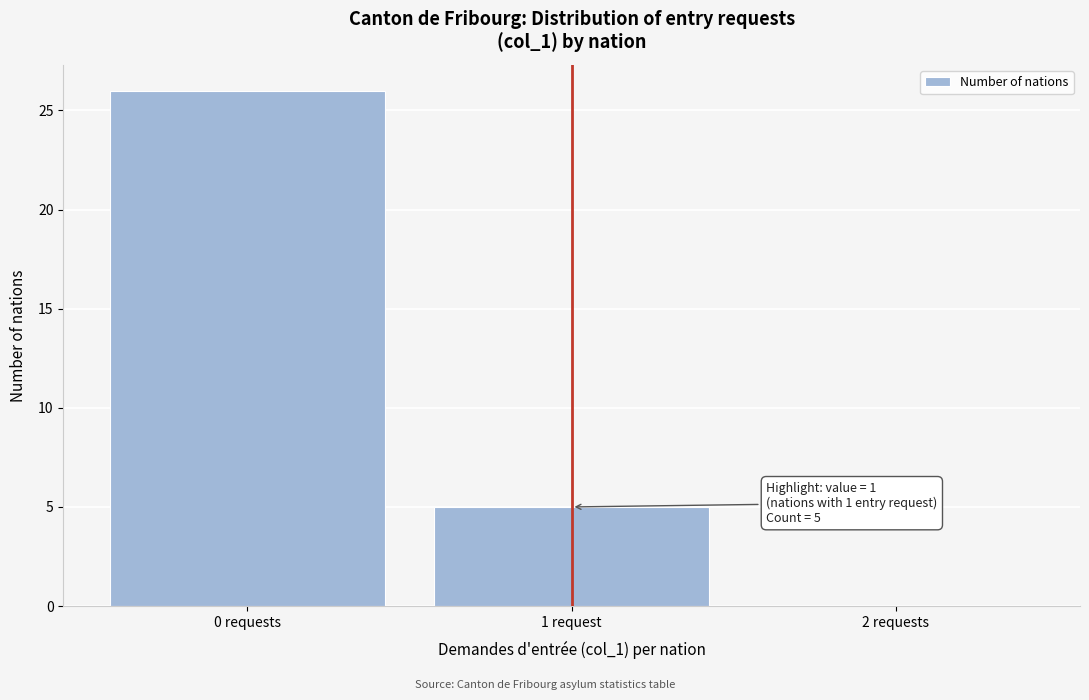

Reading left to right, extract all data points from this chart.

0 requests=26	1 request=5	2 requests=0